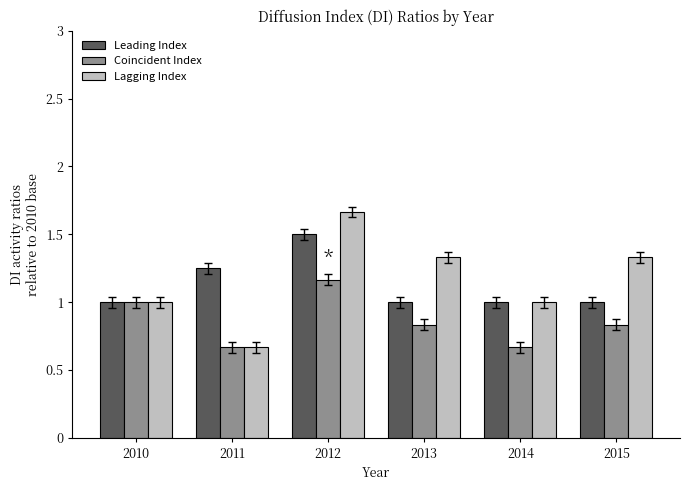

What is the difference between the highest and lowest values at 2011?

0.6